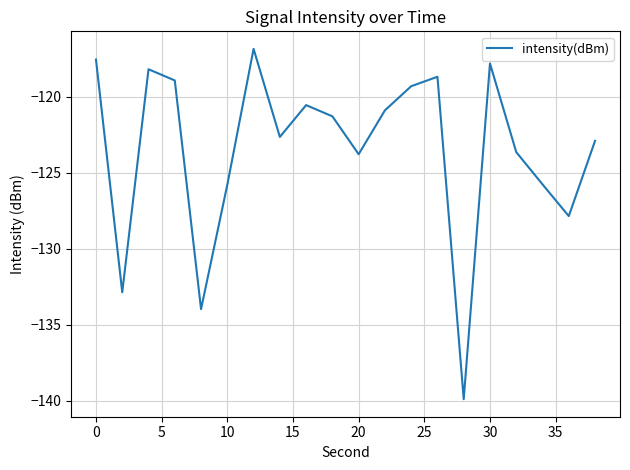

Does the chart display data point markers on the line(s)?

No